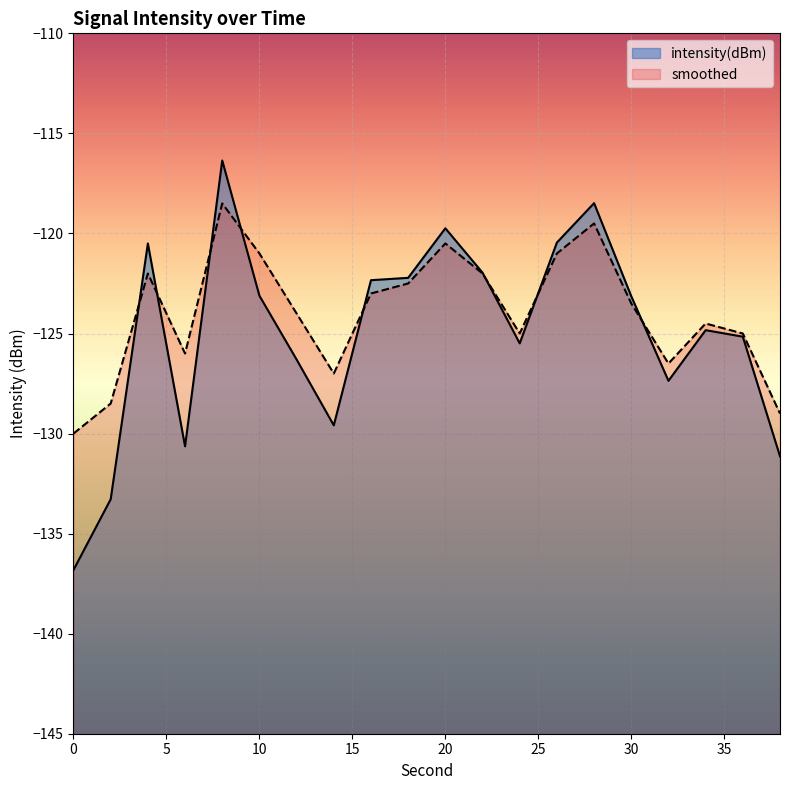

Which series has the widest spread of values?

intensity(dBm)